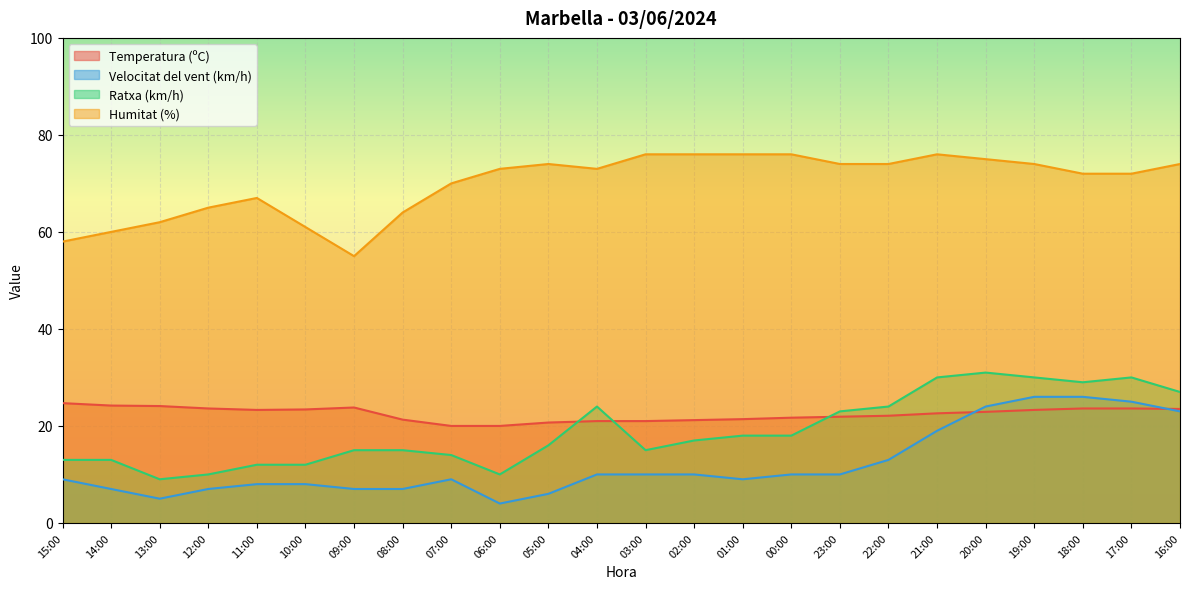

What are all the series names shown in the legend?

Temperatura (ºC), Velocitat del vent (km/h), Ratxa (km/h), Humitat (%)